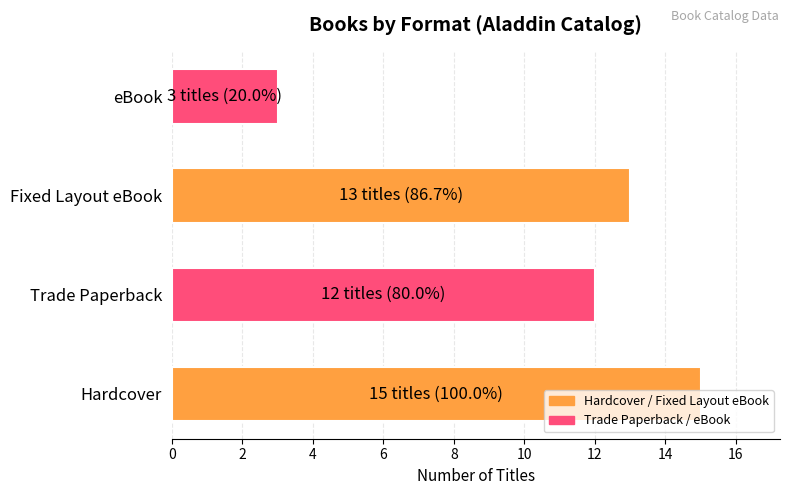

List the labels in order of value, smallest first.

eBook, Trade Paperback, Fixed Layout eBook, Hardcover